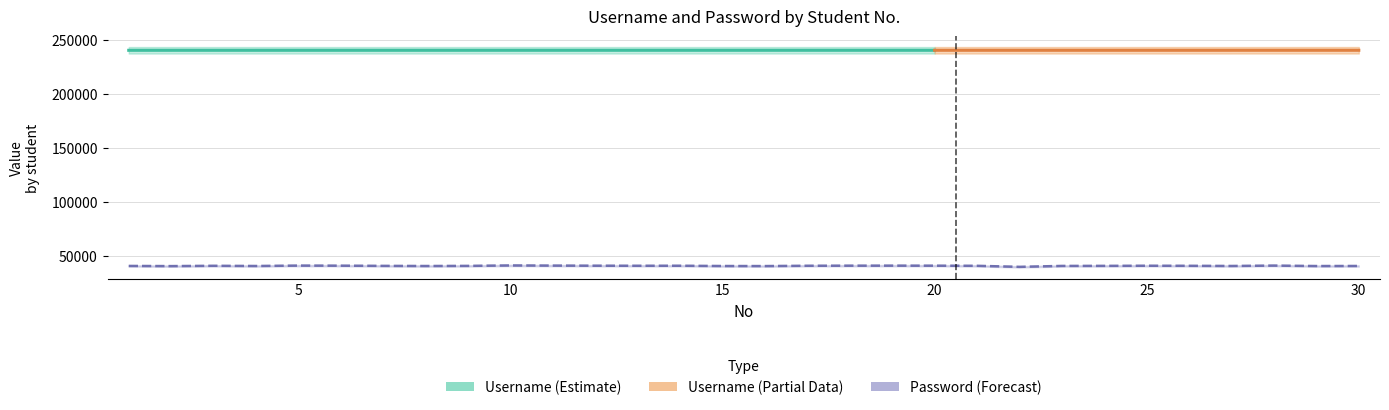

What is the minimum value shown in the chart?

39965